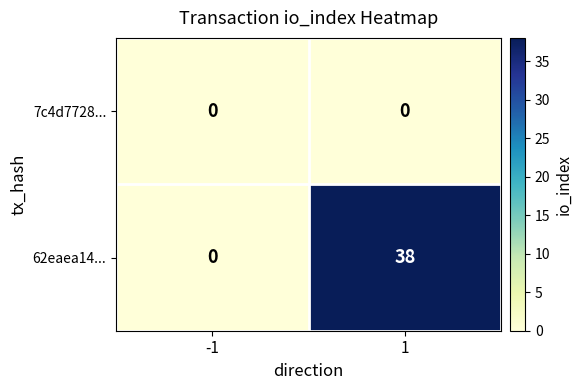

At 1, list the series in order from largest to smallest.

62eaea14..., 7c4d7728...